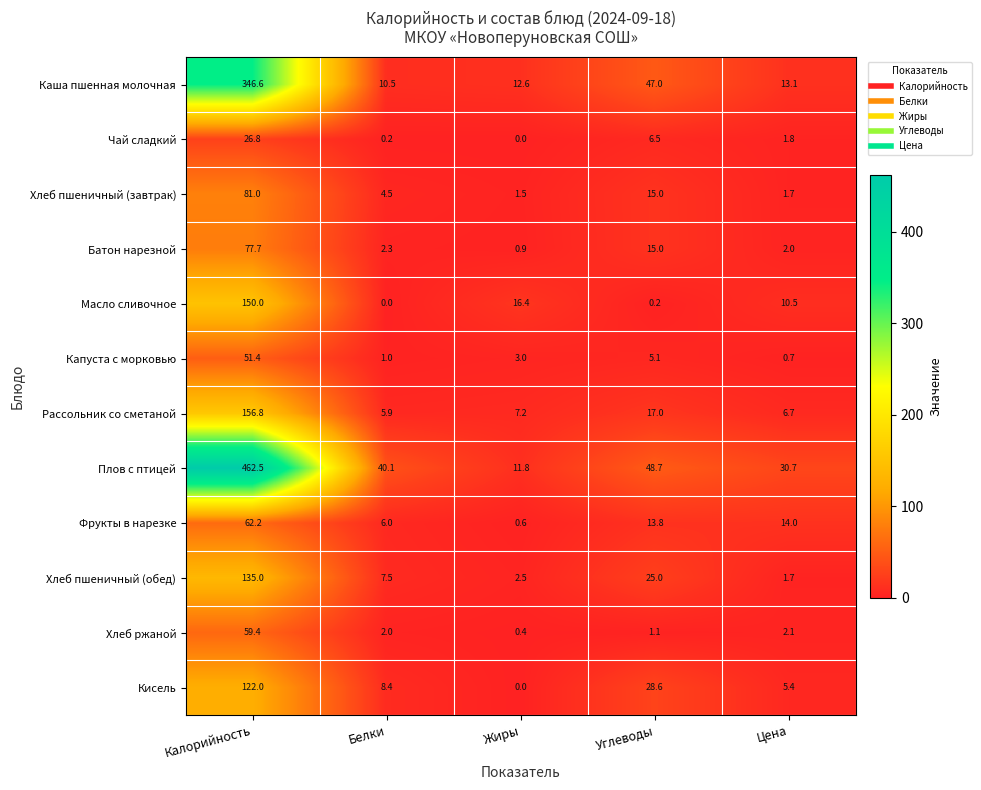

What is the minimum value for Рассольник со сметаной?

5.9